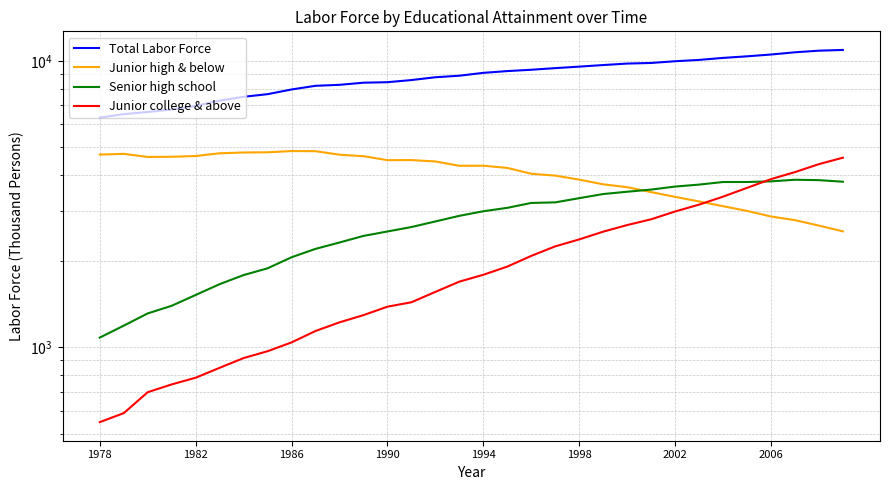

What is the difference between the maximum and minimum values in the Total Labor Force series?

4580